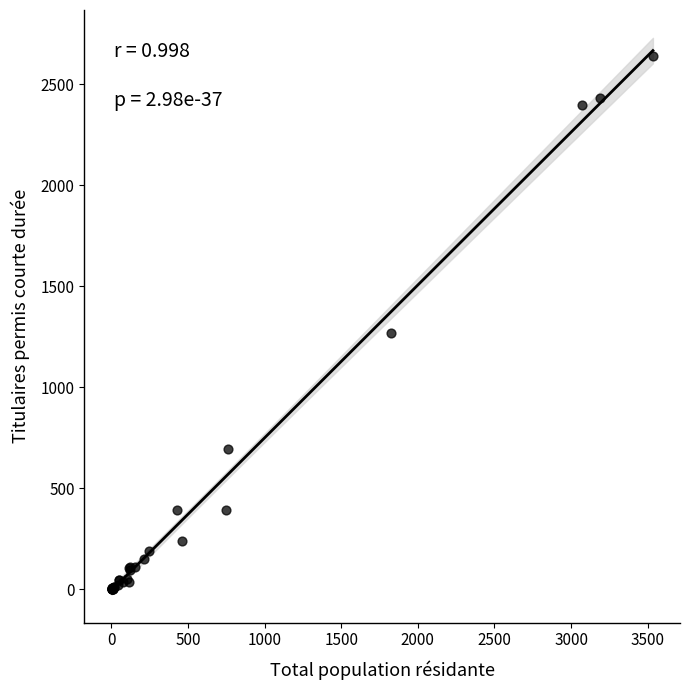

What Y value in the scatter plot is closest to 1319?

1266